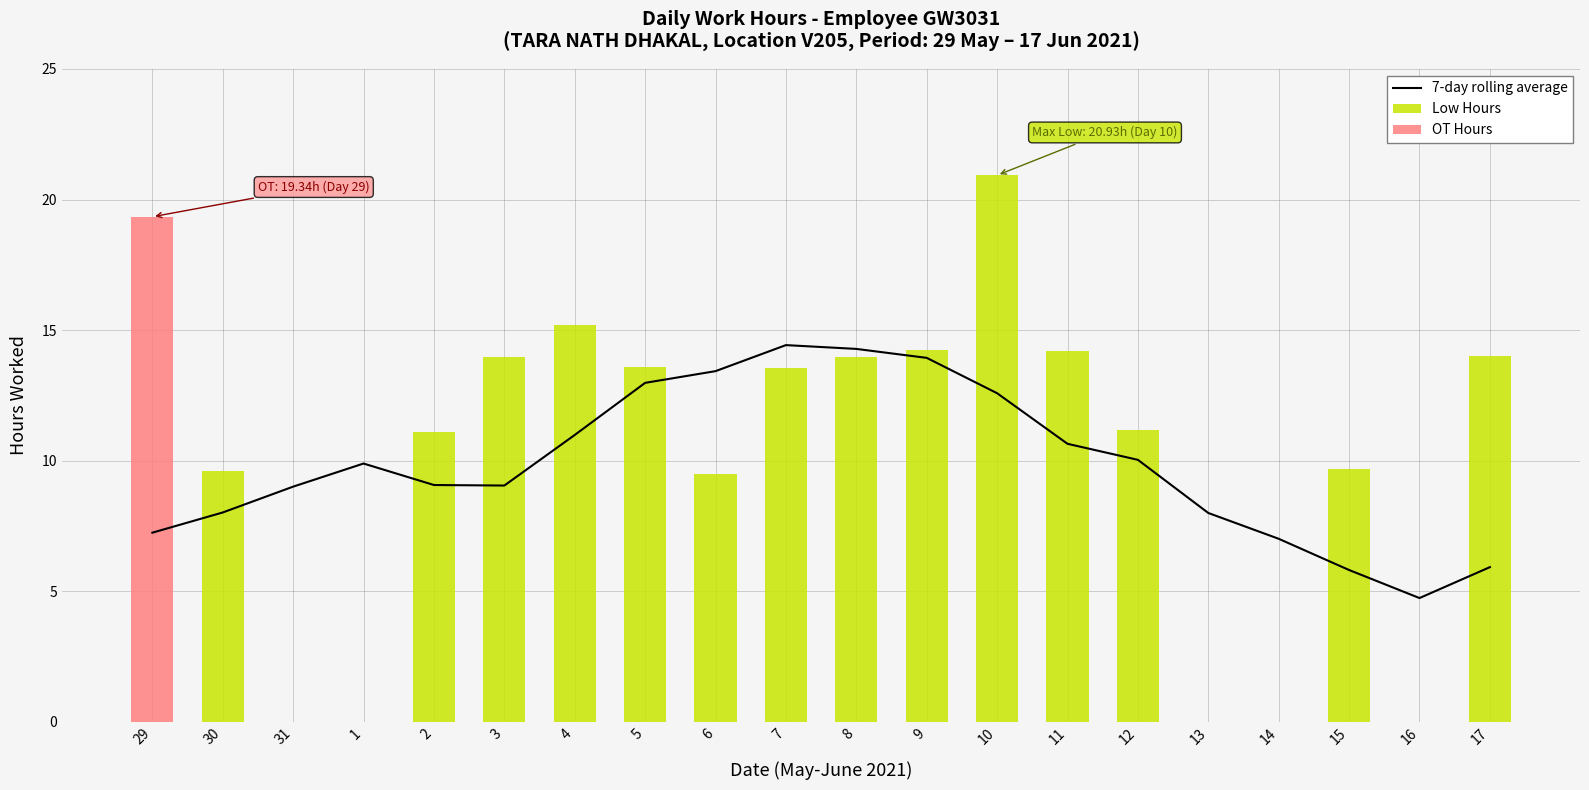

What is the label of the 15th bar from the right?

3